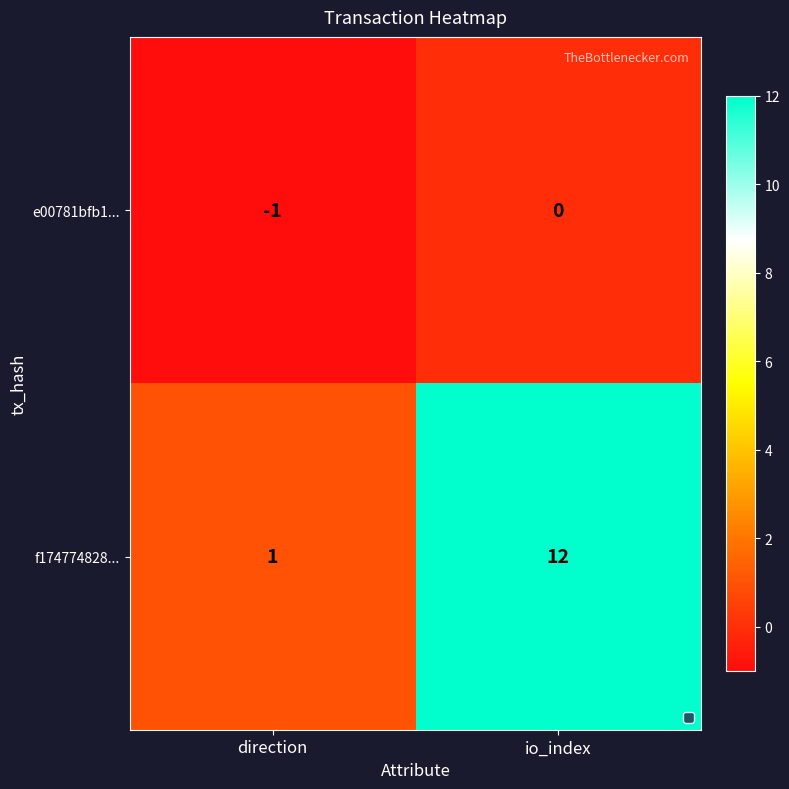

Which series changed the most between direction and io_index?

f174774828...